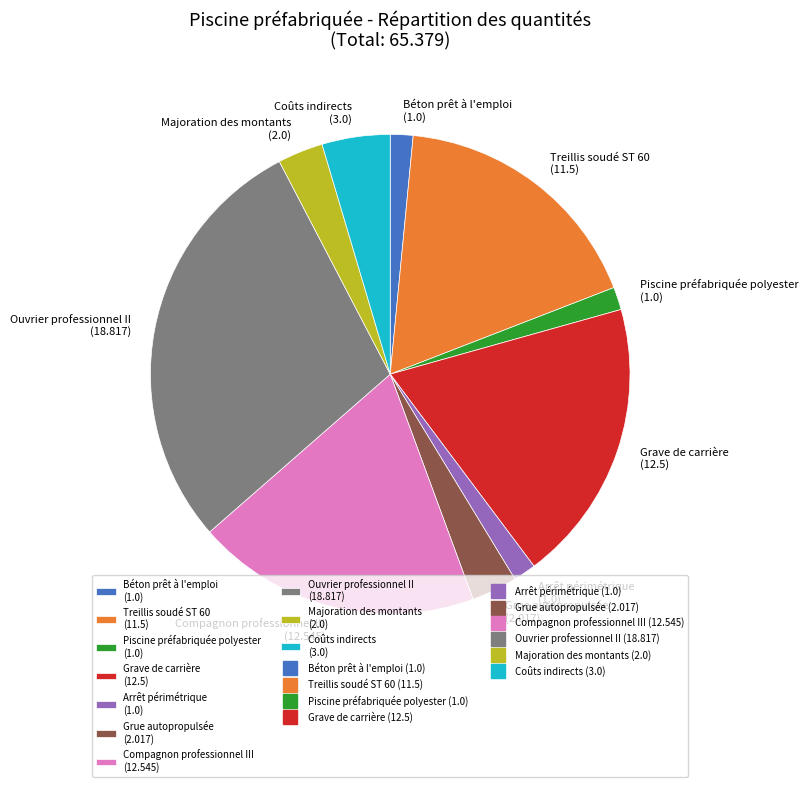

Does Compagnon professionnel III represent more than half of the total?

No